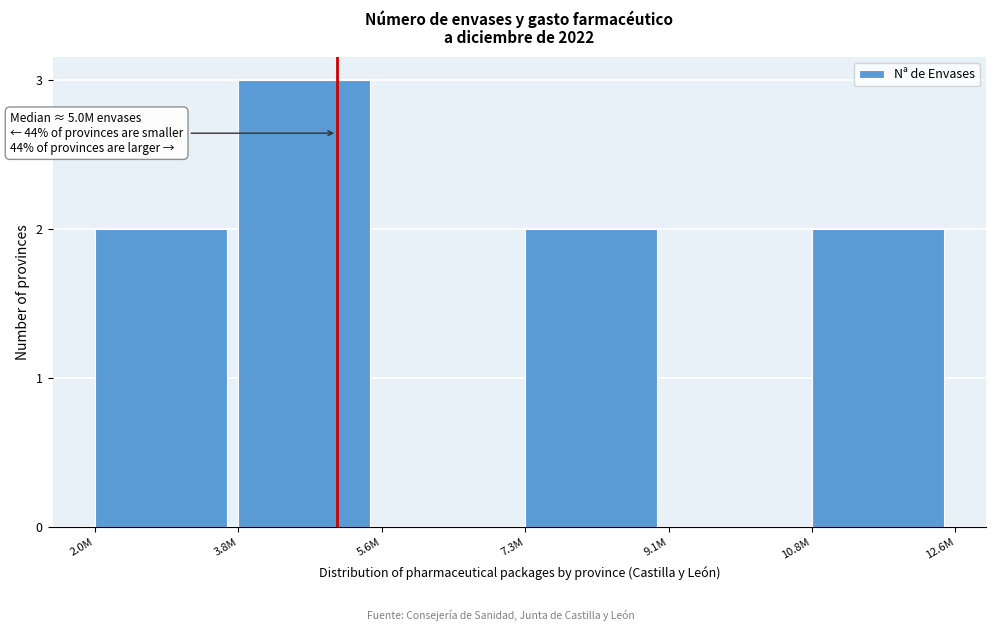

Reading right to left, transcribe all the data shown in this chart.

10.8M=2	9.1M=0	7.3M=2	5.6M=0	3.8M=3	2.0M=2